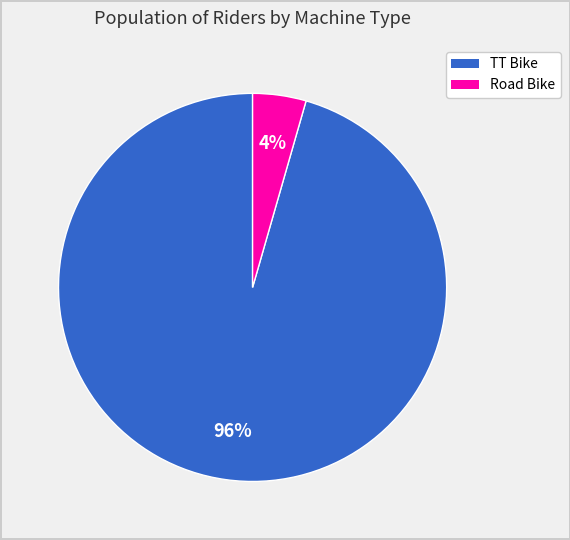

Which category accounts for the majority?

TT Bike